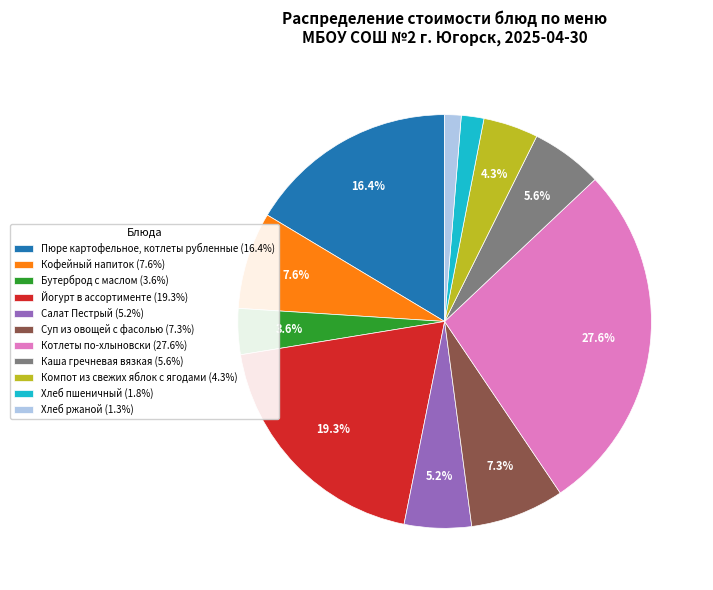

Is there a majority slice in this chart?

No